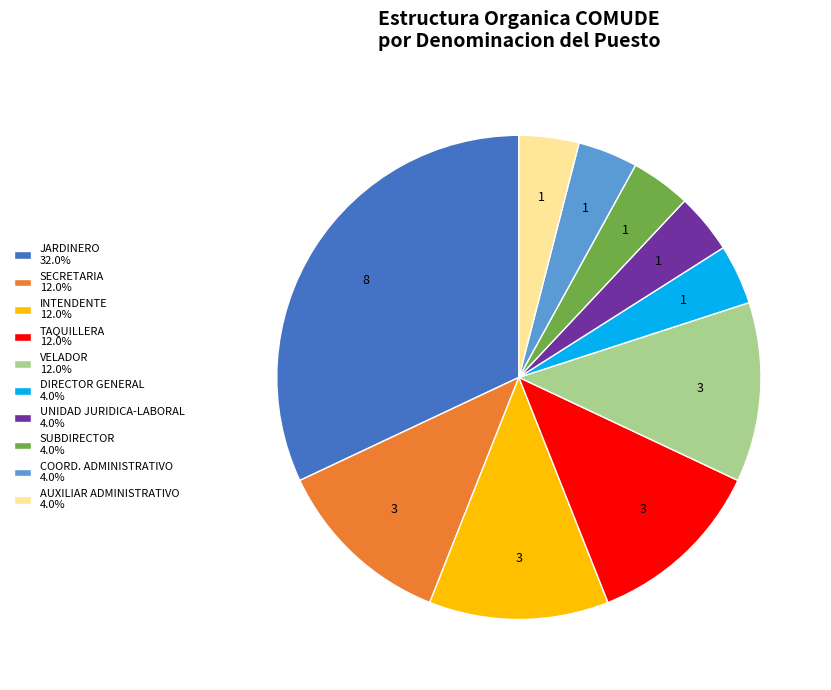

Is the sum of VELADOR 12.0% and SUBDIRECTOR 4.0% greater than half?

No